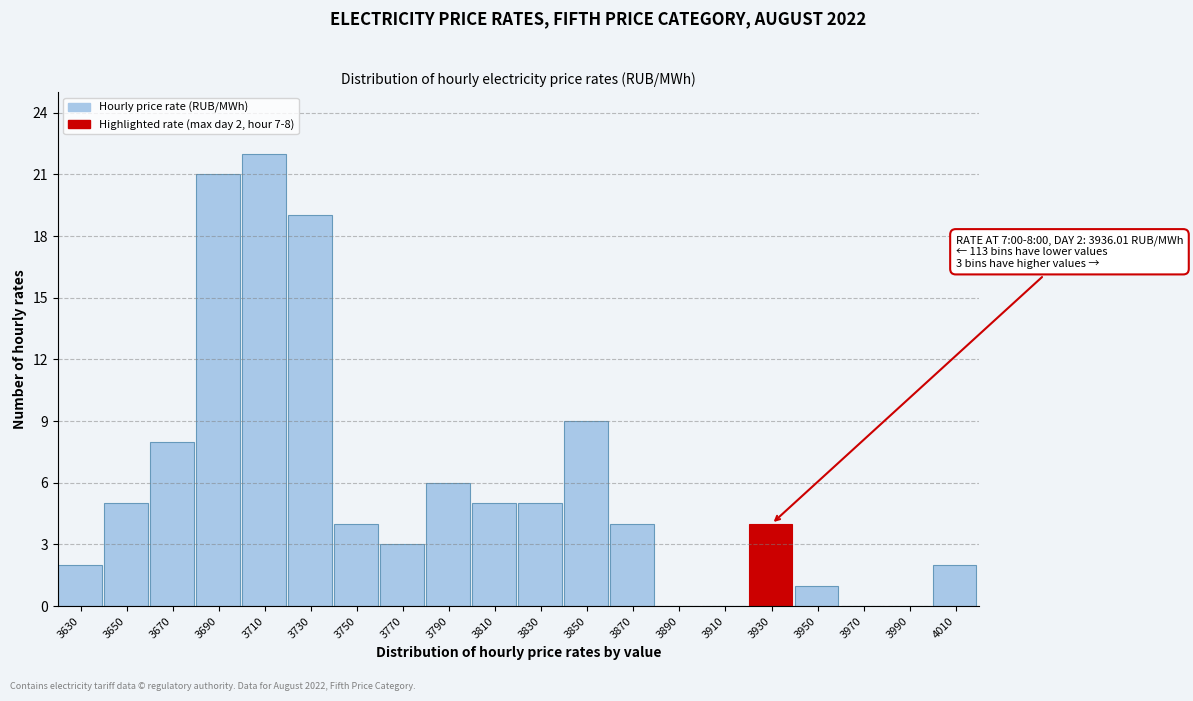

Reading left to right, transcribe all the data shown in this chart.

3630=2	3650=5	3670=8	3690=21	3710=22	3730=19	3750=4	3770=3	3790=6	3810=5	3830=5	3850=9	3870=4	3890=0	3910=0	3930=4	3950=1	3970=0	3990=0	4010=2